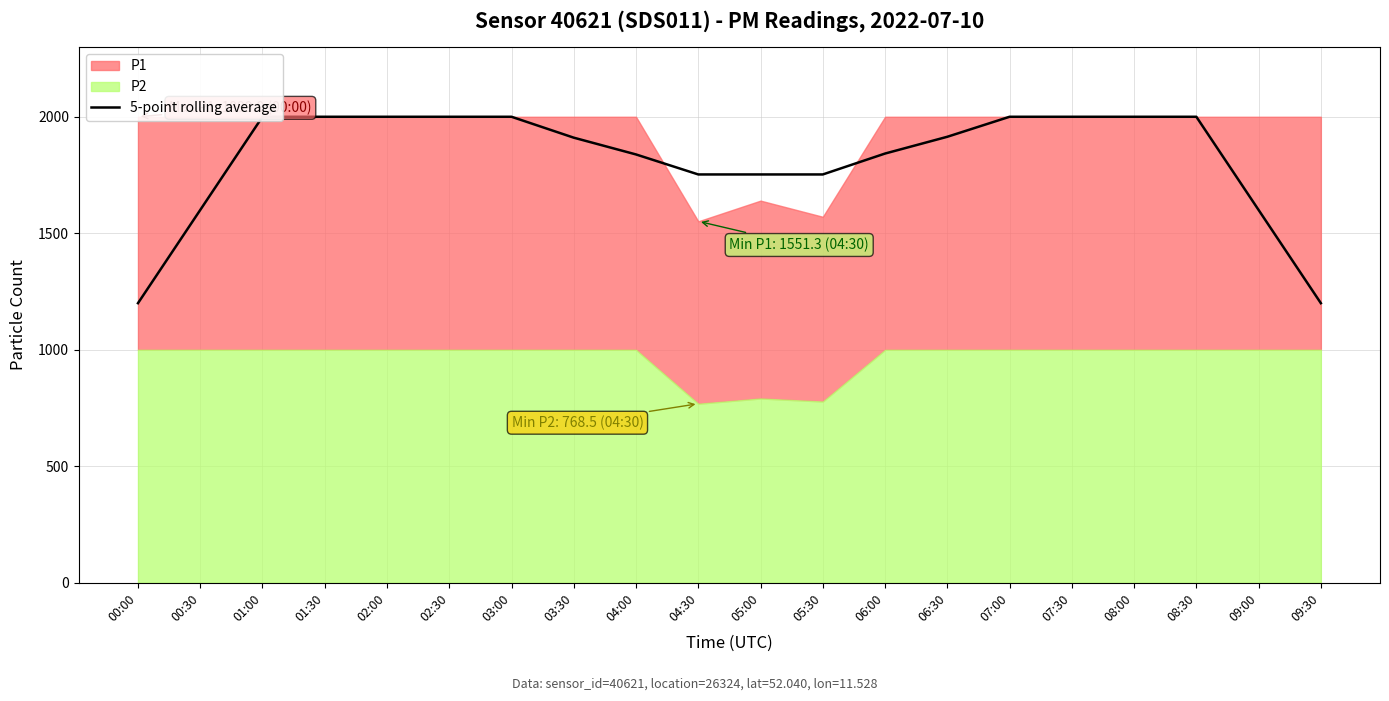

Rank the categories by value from highest to lowest.

01:00, 01:30, 02:00, 02:30, 03:00, 07:00, 07:30, 08:00, 08:30, 06:30, 03:30, 06:00, 04:00, 04:30, 05:00, 05:30, 00:30, 09:00, 00:00, 09:30